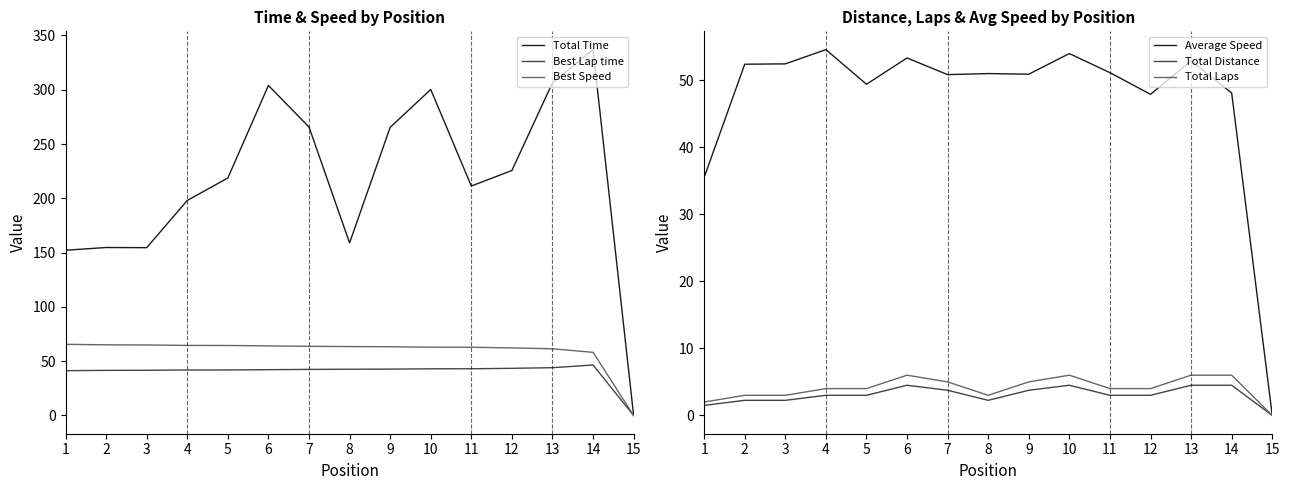

The Total Laps series shows 4.0 at 4. True or false?

True